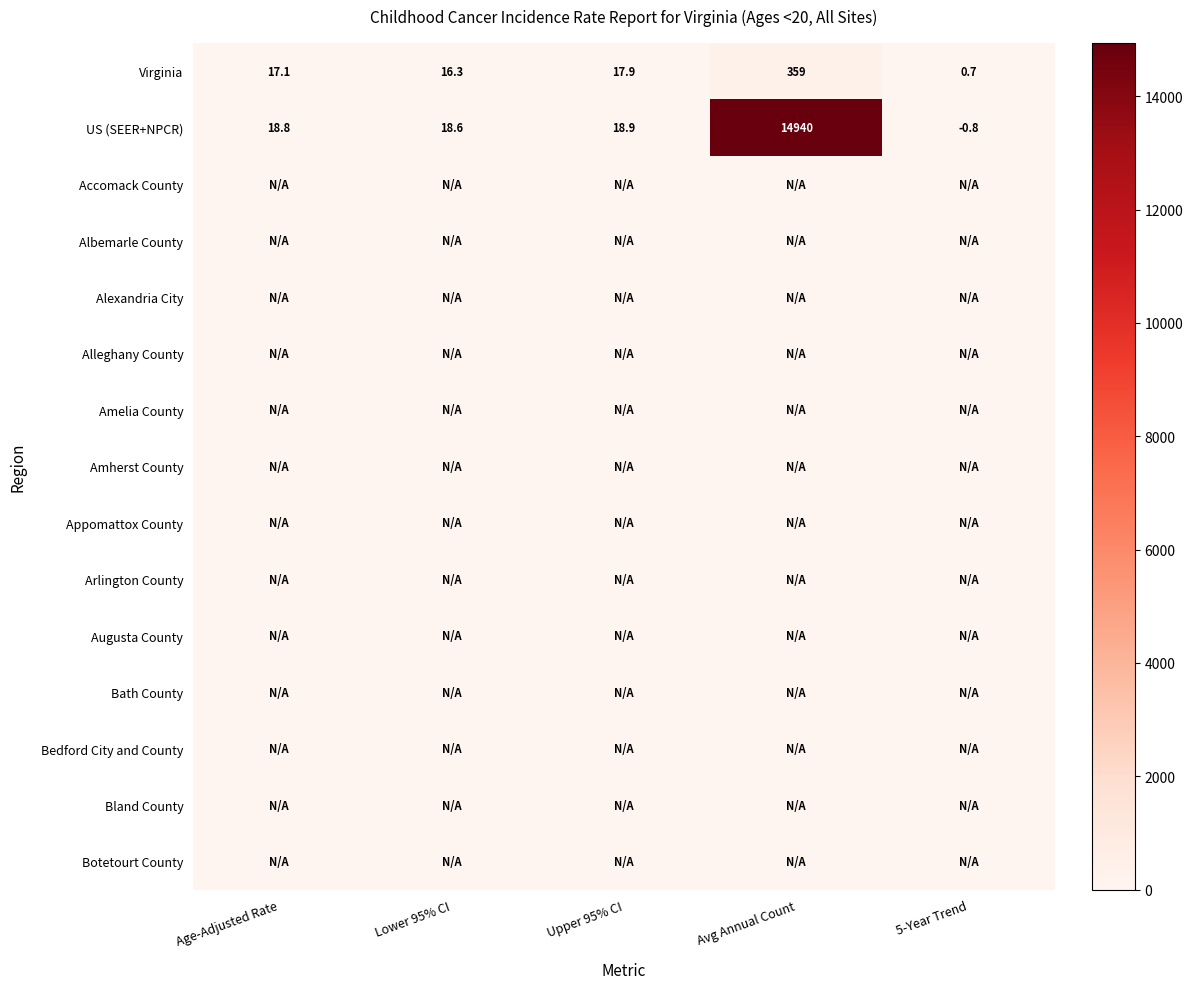

The US (SEER+NPCR) series shows -0.8 at 5-Year Trend. True or false?

True